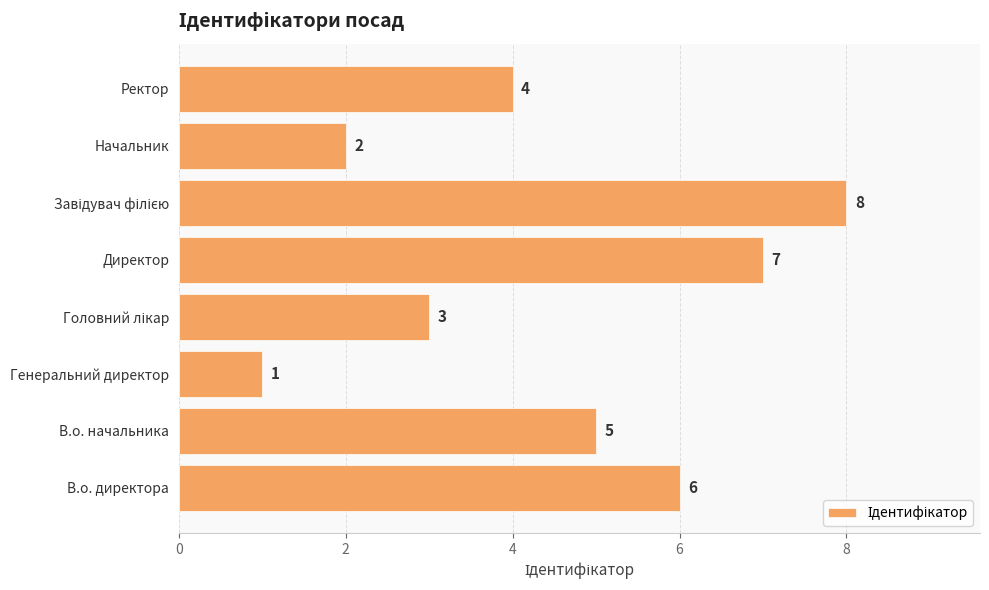

What is the difference between the maximum and minimum values?

7